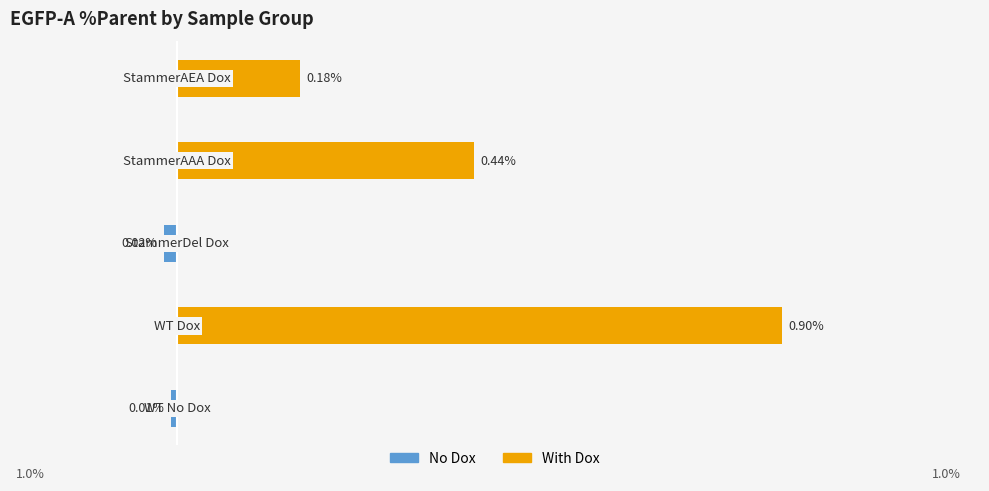

True or false: With Dox has a value of 0.3 at 3.

False